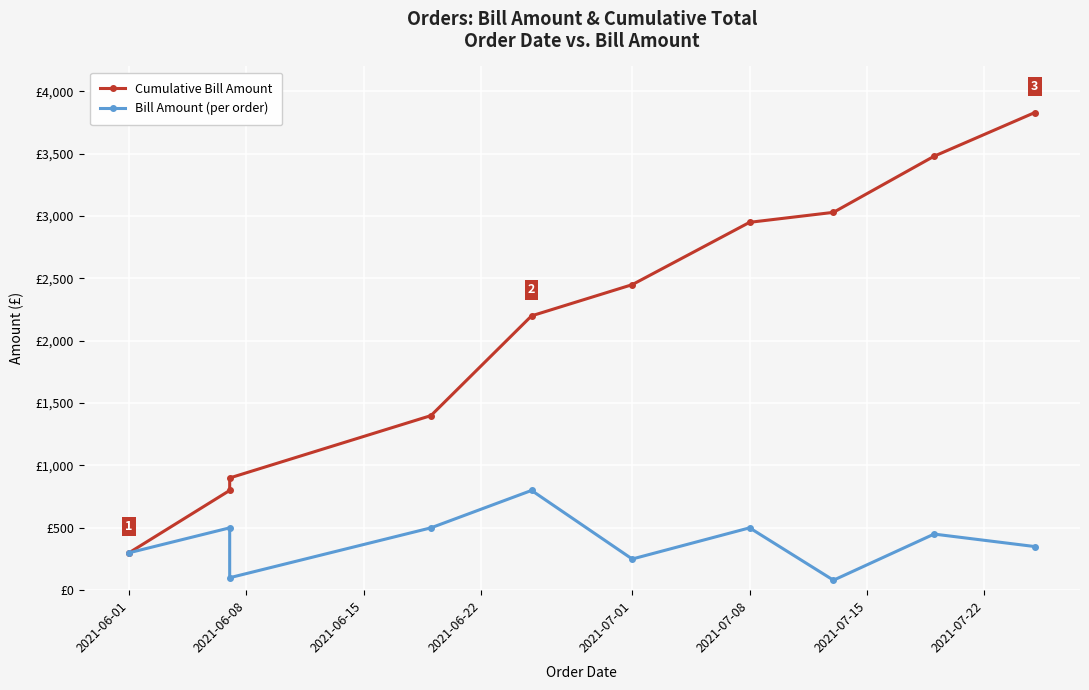

The value of Cumulative Bill Amount at 2021-07-01 is 3504. True or false?

False